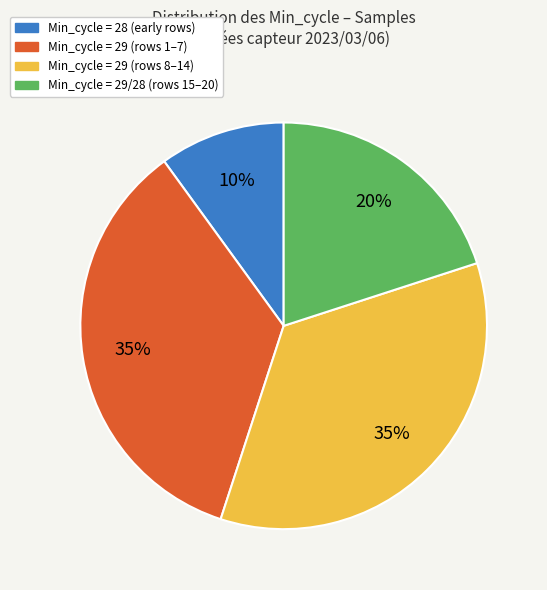

Is there any slice that represents more than half of the pie?

No